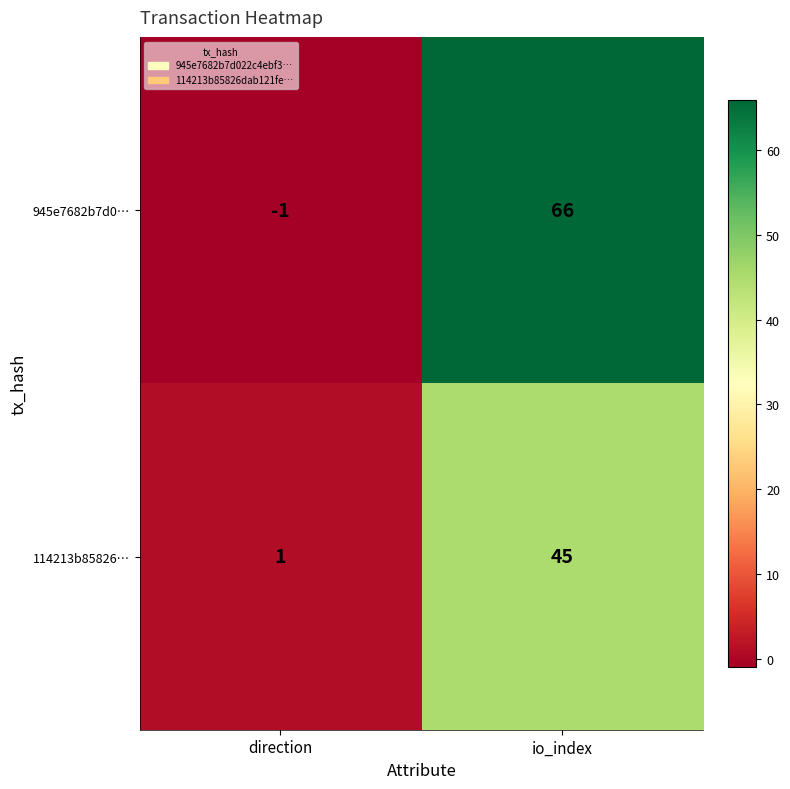

What is the difference between the maximum and minimum values in the 114213b85826… series?

44